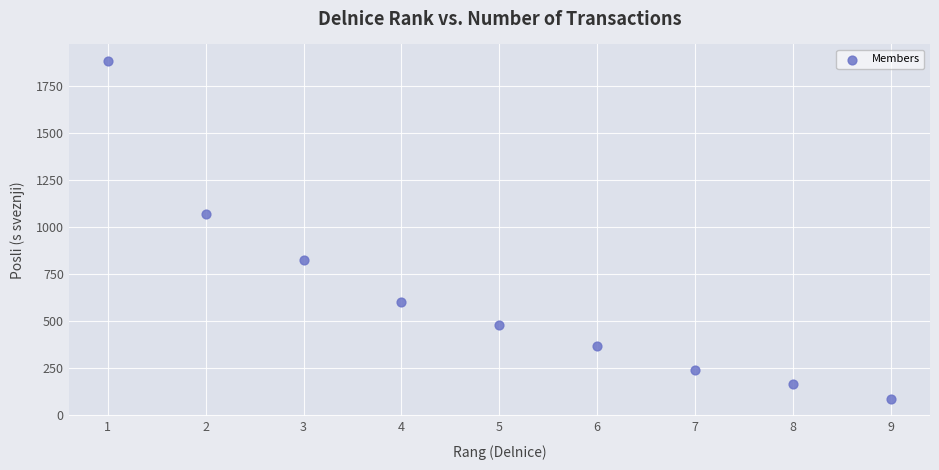

What is the average X value?

5